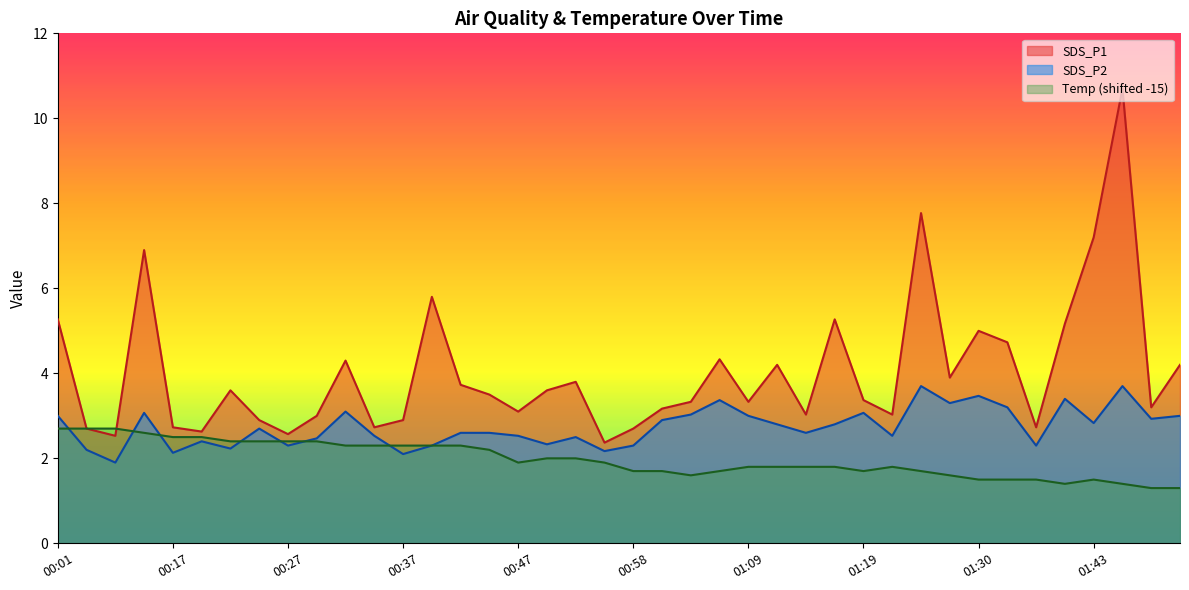

What is the minimum value shown in the chart?

1.3